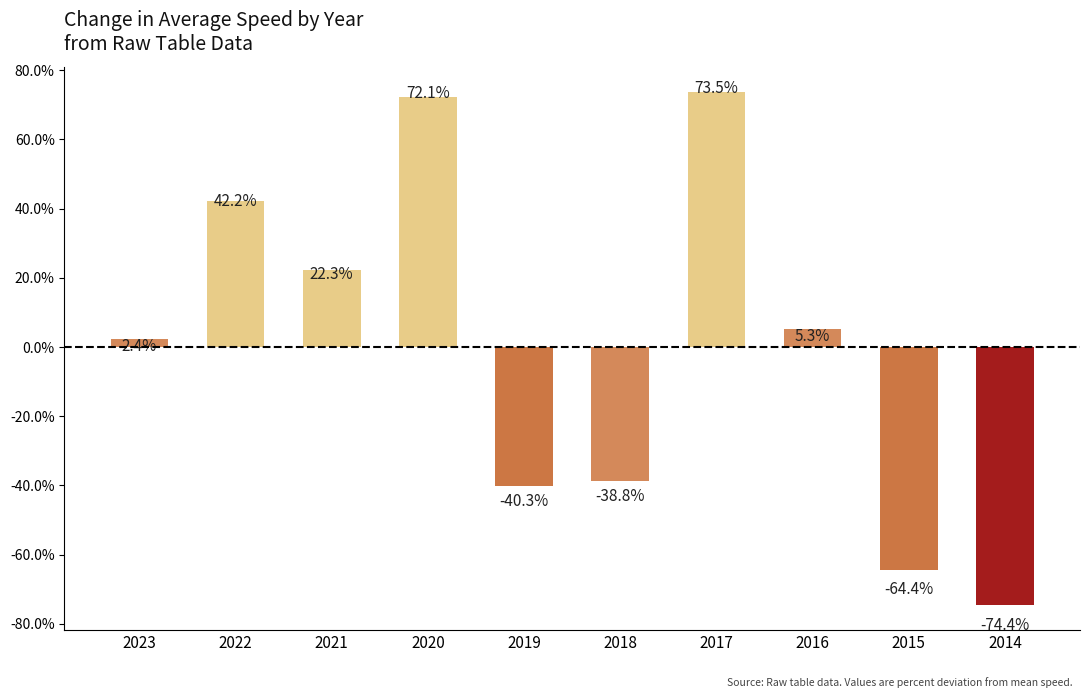

What is the smallest value displayed?

-74.4